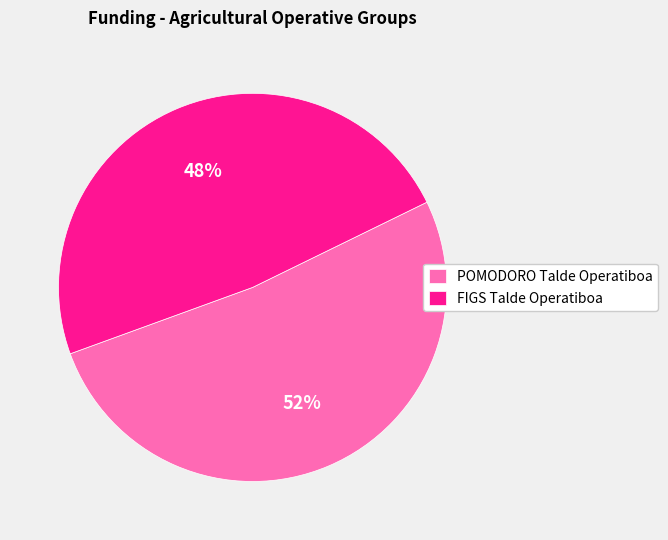

Which category accounts for the majority?

POMODORO Talde Operatiboa